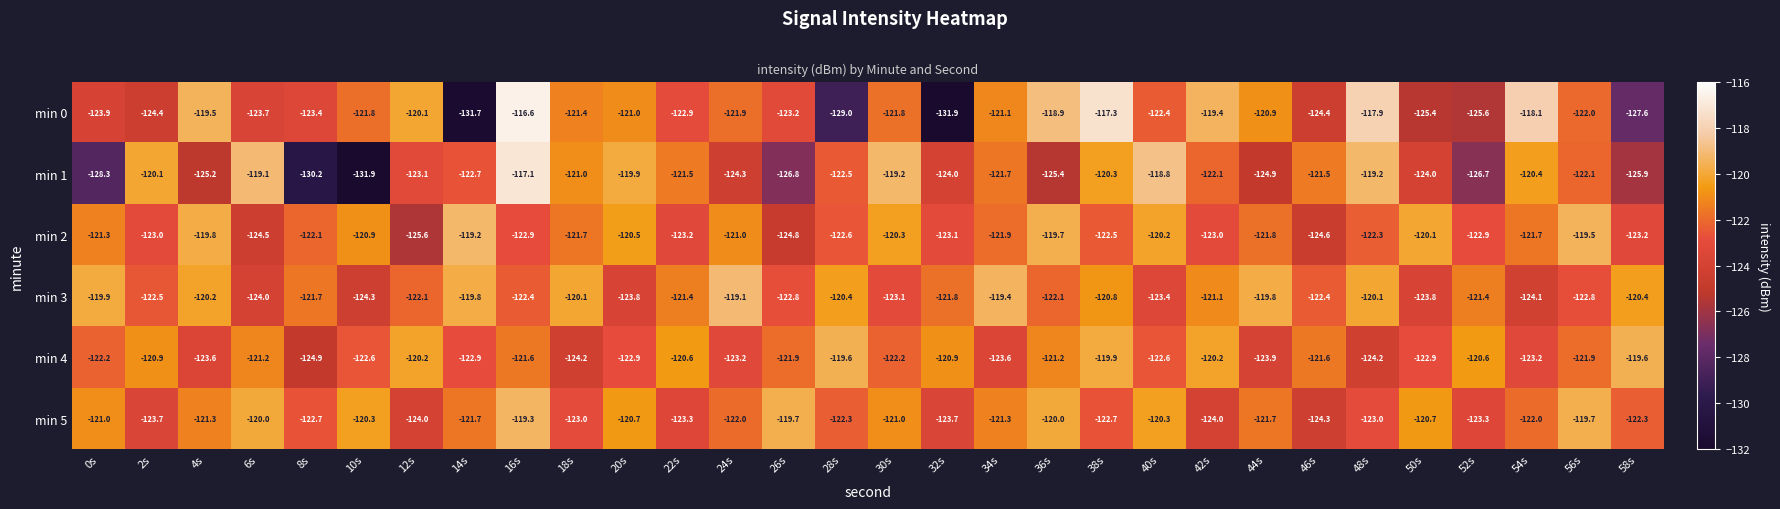

What is the sum of the min 3 values at 14s and 44s?

-239.6